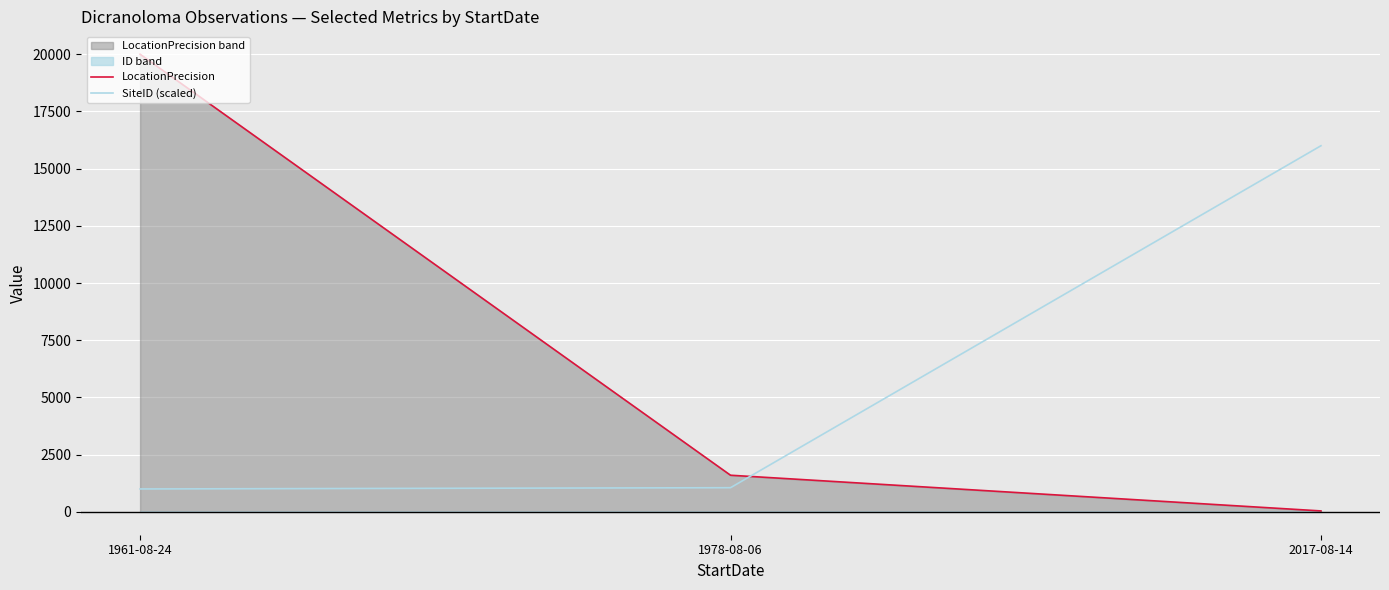

What is the difference between the highest and lowest values at 2017-08-14?

15960.0